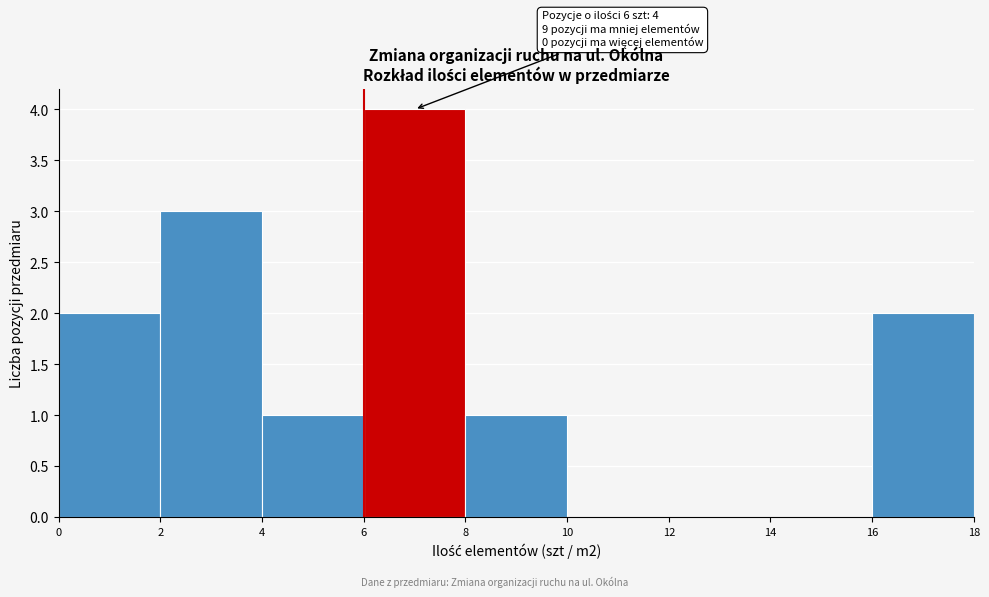

Over which range of the x-axis is the bar tallest?

6 to 8